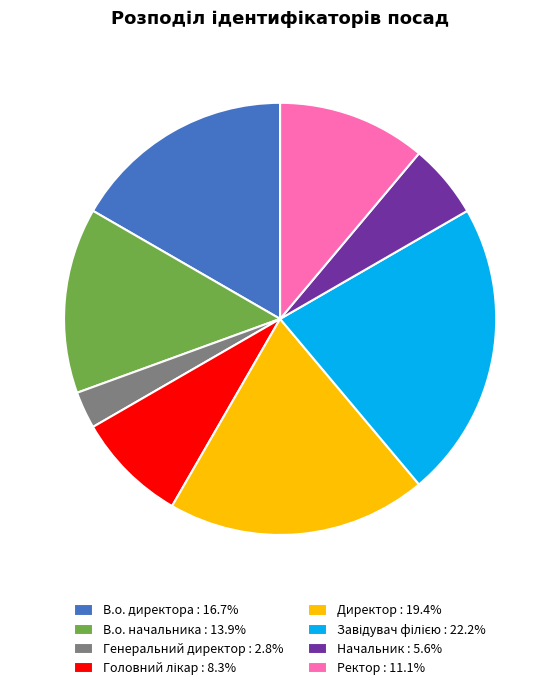

Is there a majority slice in this chart?

No